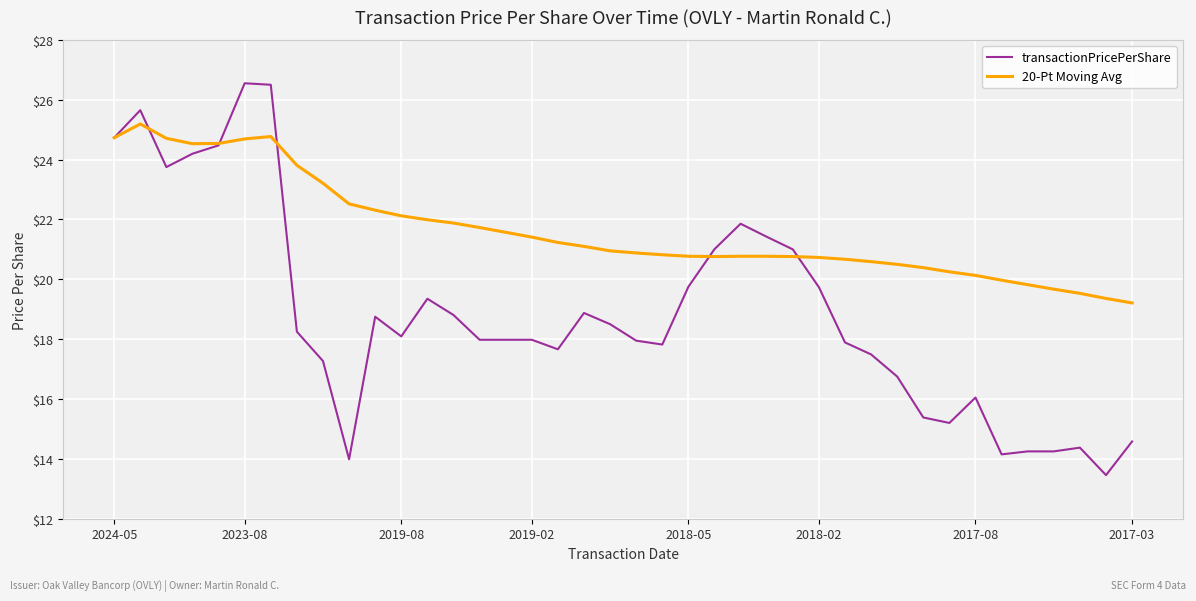

Which series has the largest total across all categories?

20-Pt Moving Avg